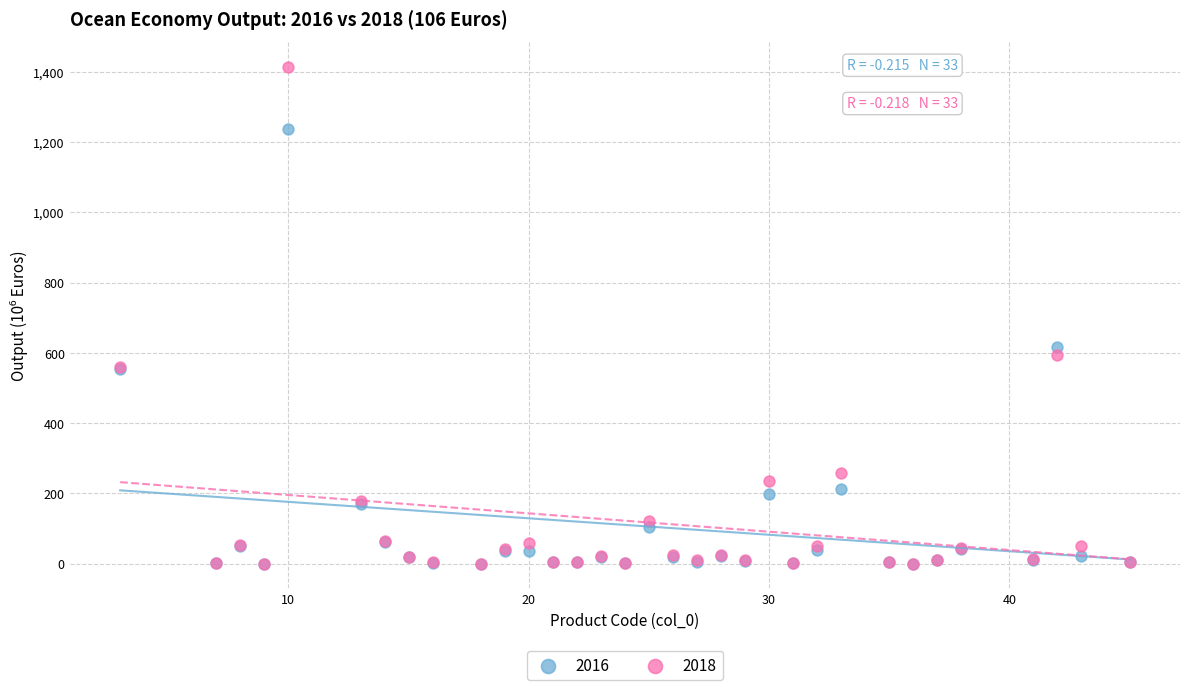

Across all series, what Y value is closest to 707?

616.9